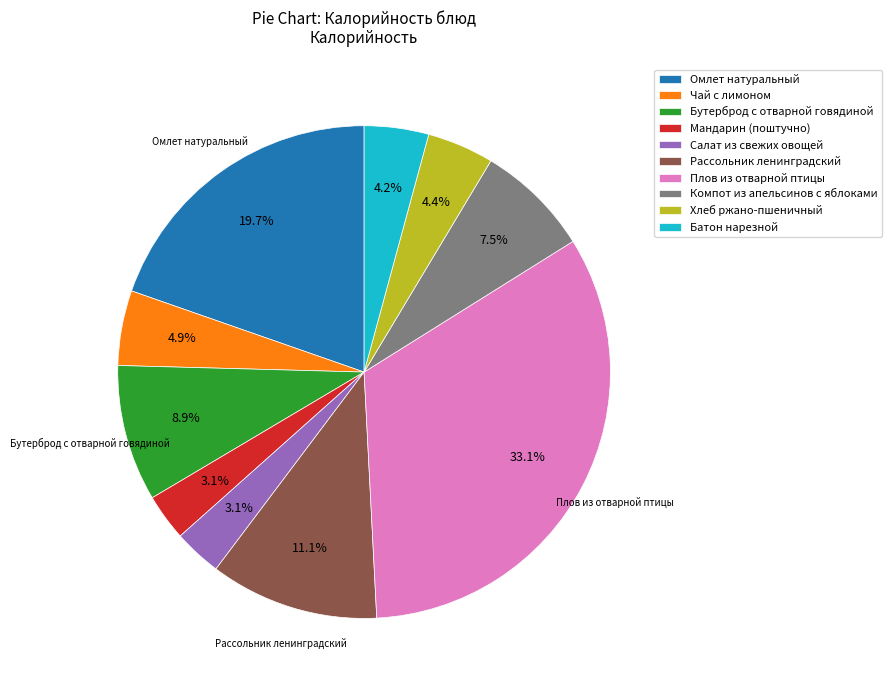

Approximately how many times larger is the value at Хлеб ржано-пшеничный compared to Чай с лимоном?

0.9